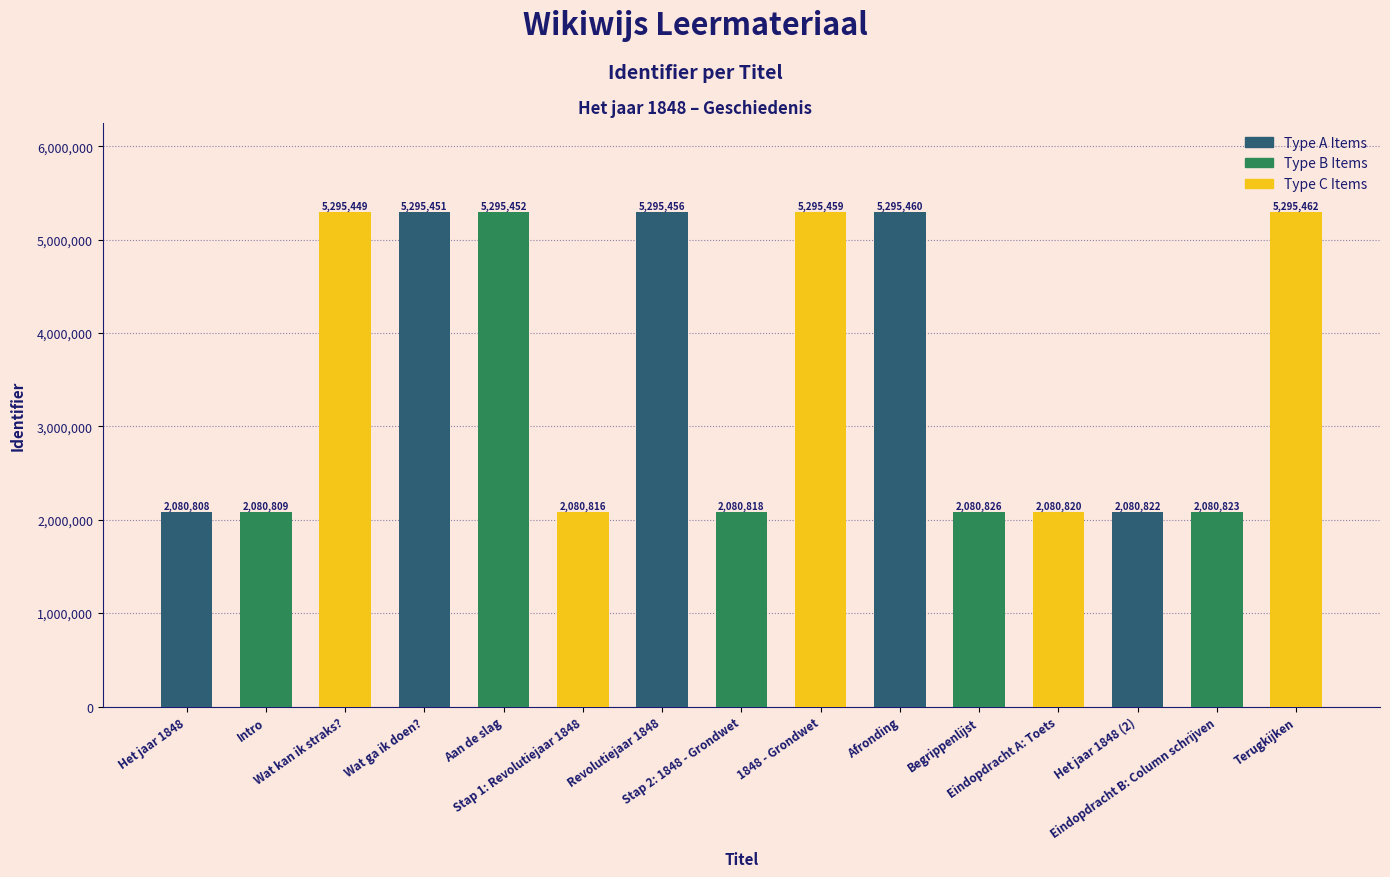

Rank the categories by value from highest to lowest.

Terugkijken, Afronding, 1848 - Grondwet, Revolutiejaar 1848, Aan de slag, Wat ga ik doen?, Wat kan ik straks?, Begrippenlijst, Eindopdracht B: Column schrijven, Het jaar 1848 (2), Eindopdracht A: Toets, Stap 2: 1848 - Grondwet, Stap 1: Revolutiejaar 1848, Intro, Het jaar 1848